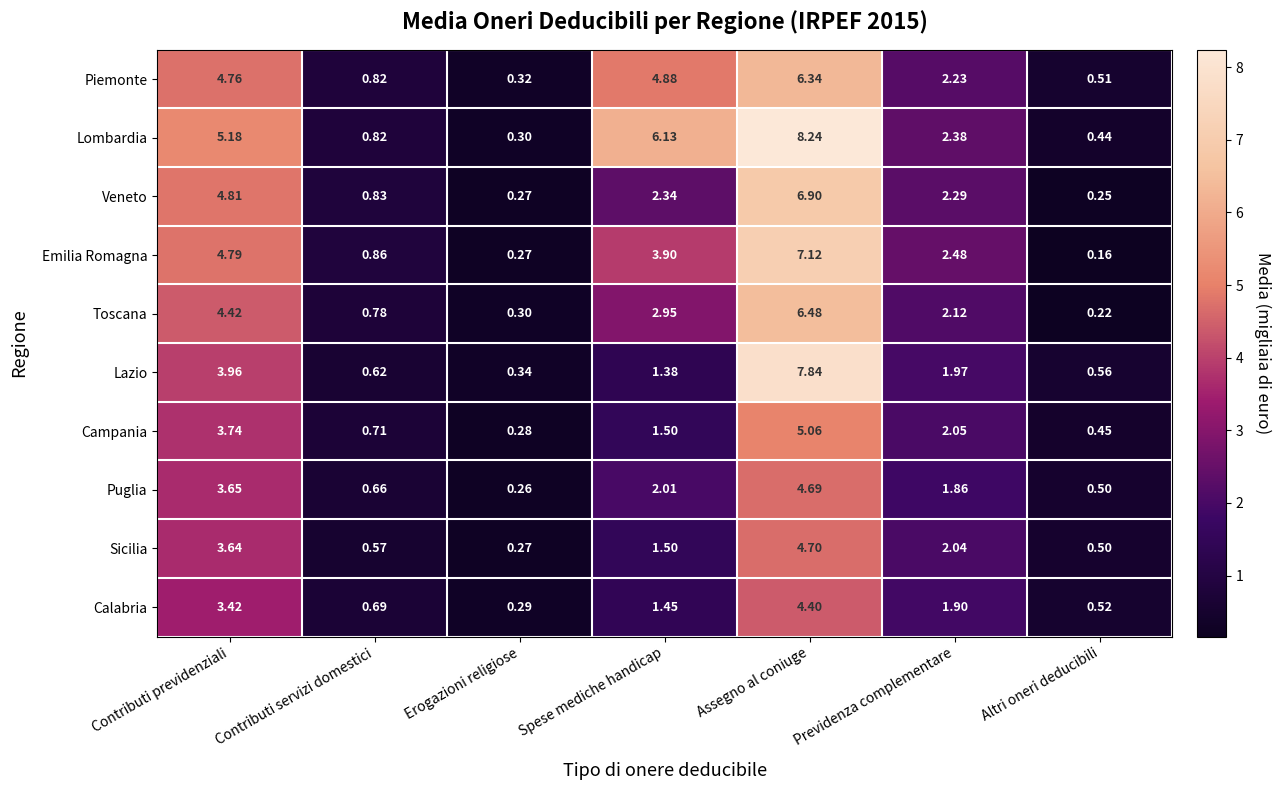

Which series has the widest spread of values?

Lombardia